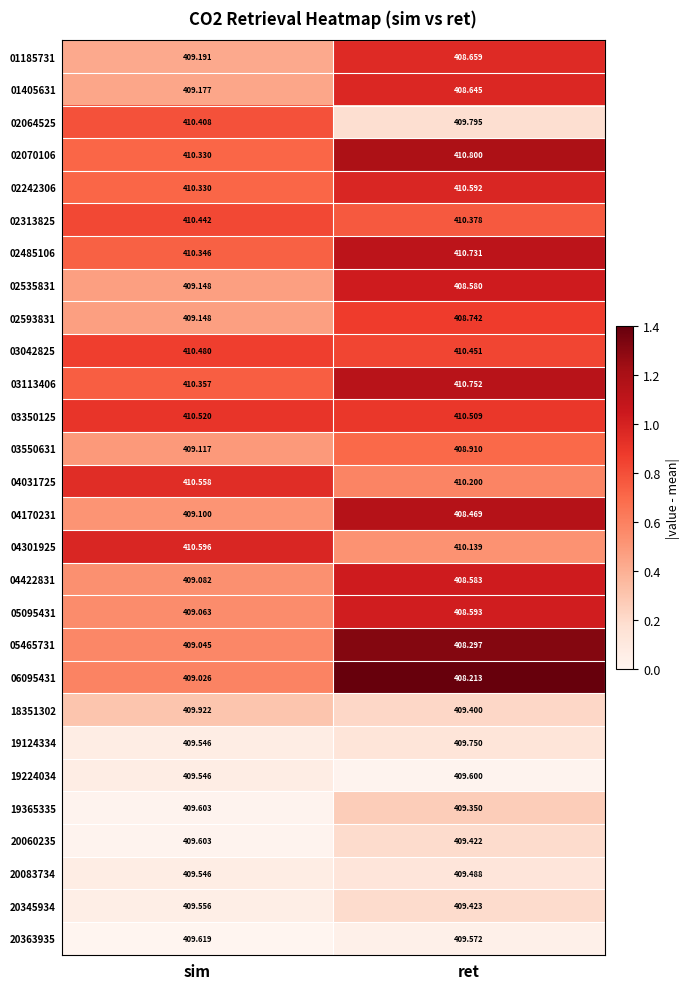

At which category is the sum across all series the highest?

sim